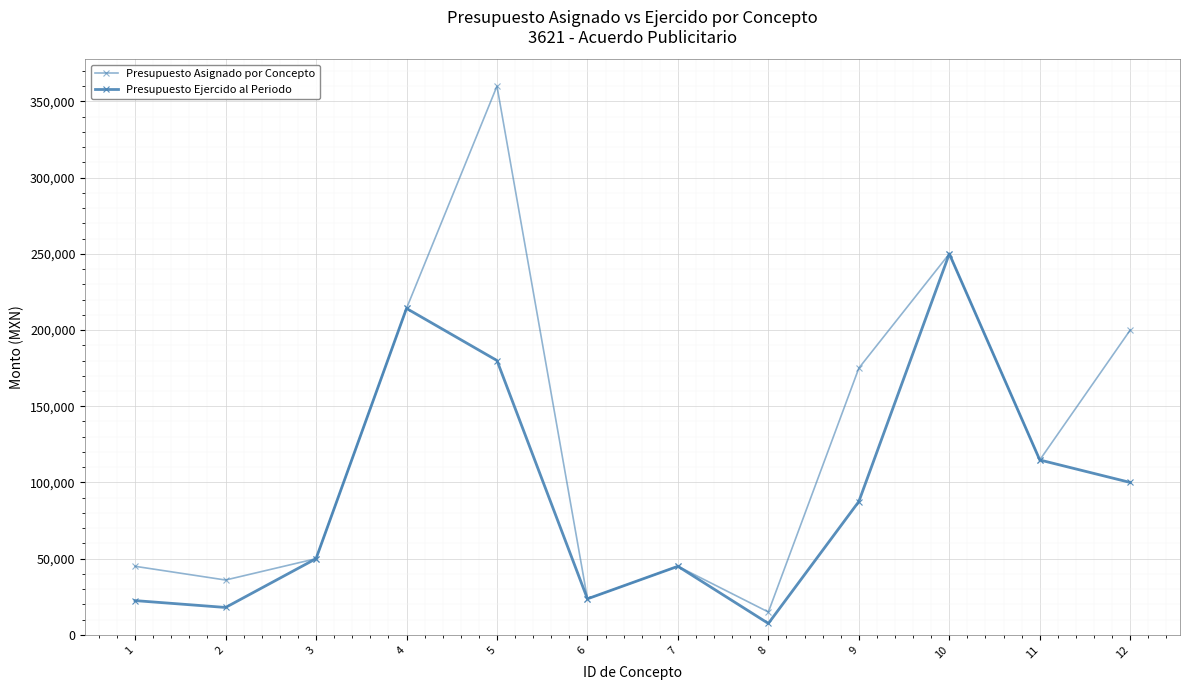

How many series are shown in this chart?

2